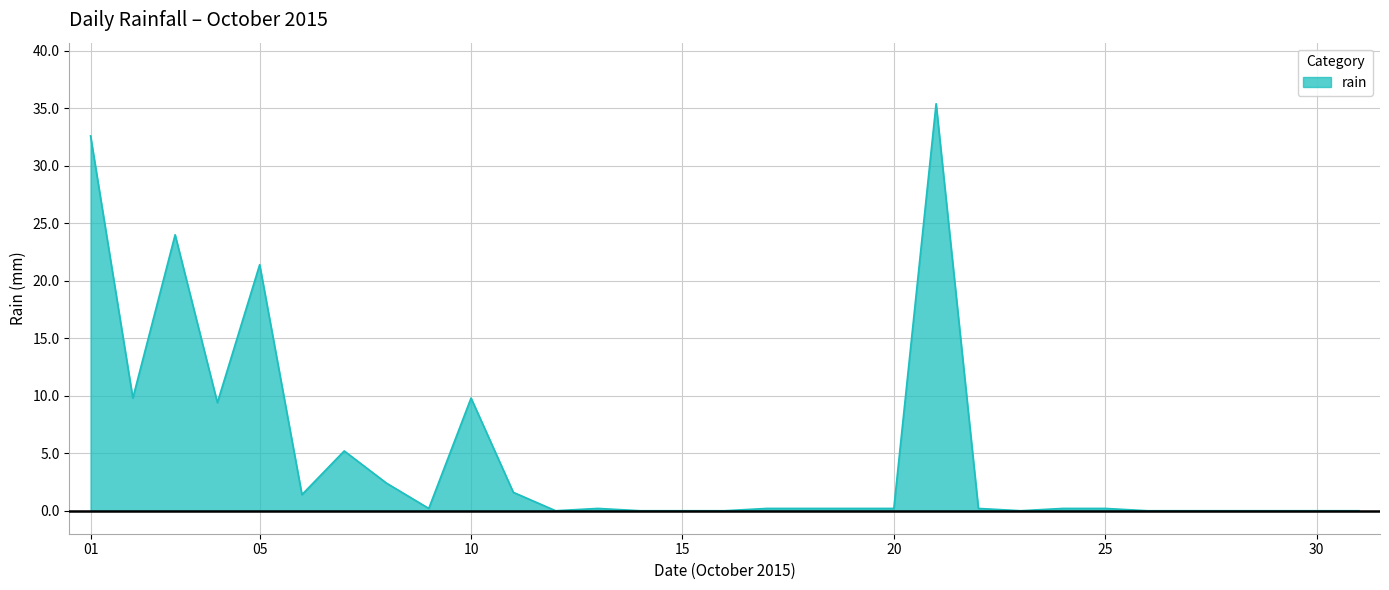

What is the greatest value displayed?

35.4